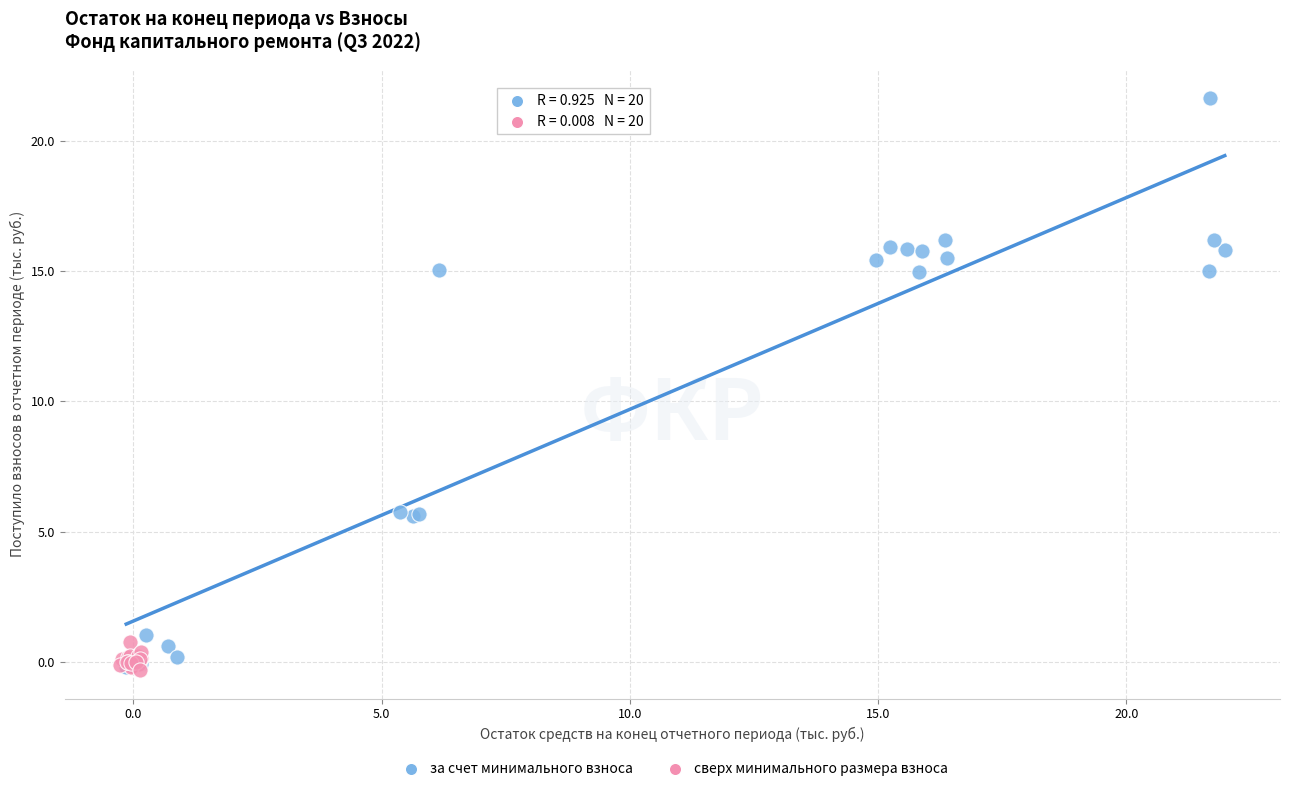

Which series contains the highest Y value?

за счет минимального взноса